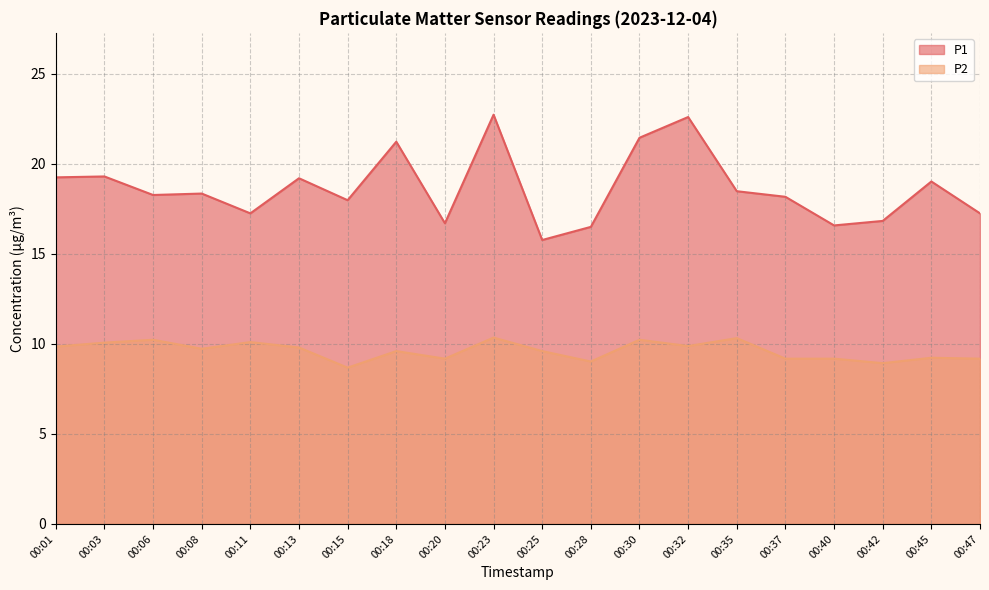

True or false: P1 has a value of 22.6 at 00:32.

True